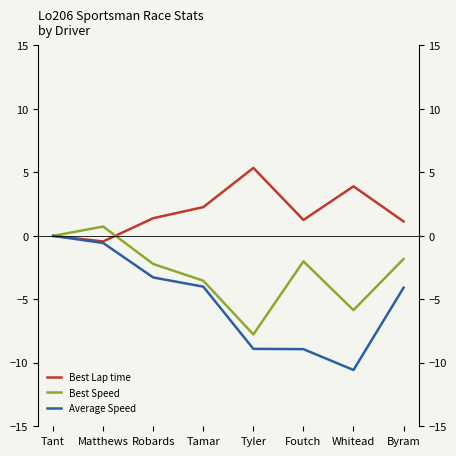

What is the value of the Best Speed point at the 5th from the left?

-7.8